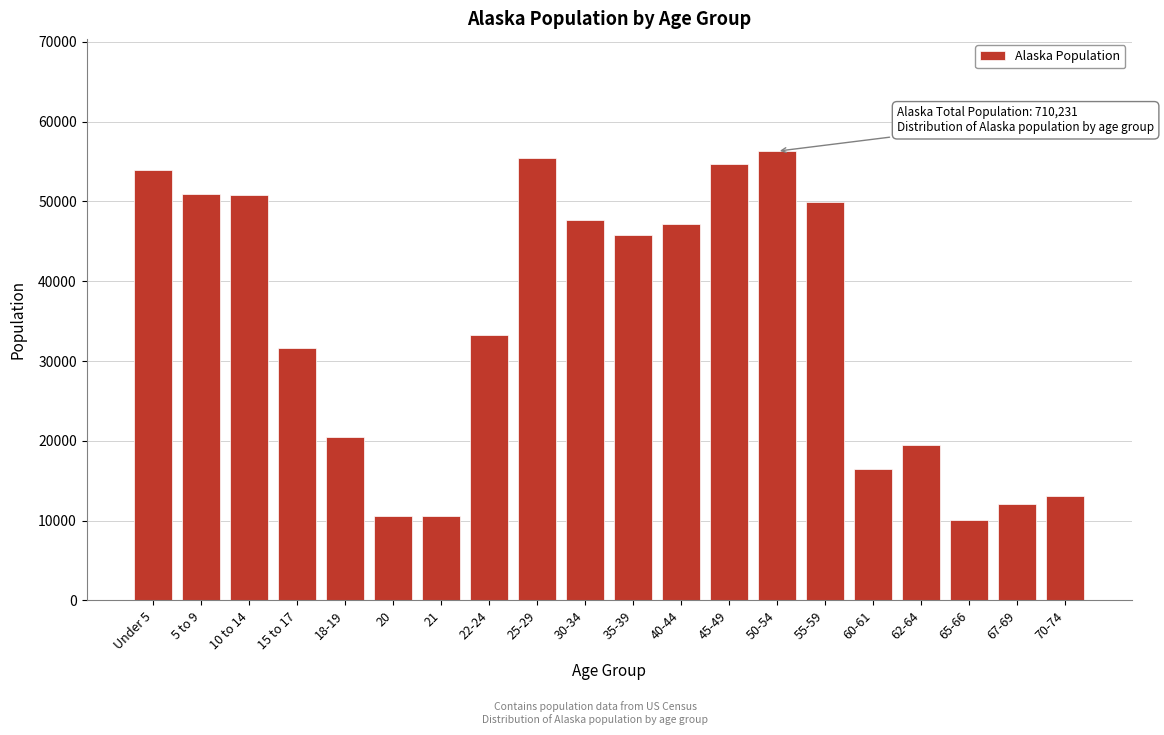

What is the average value?

34532